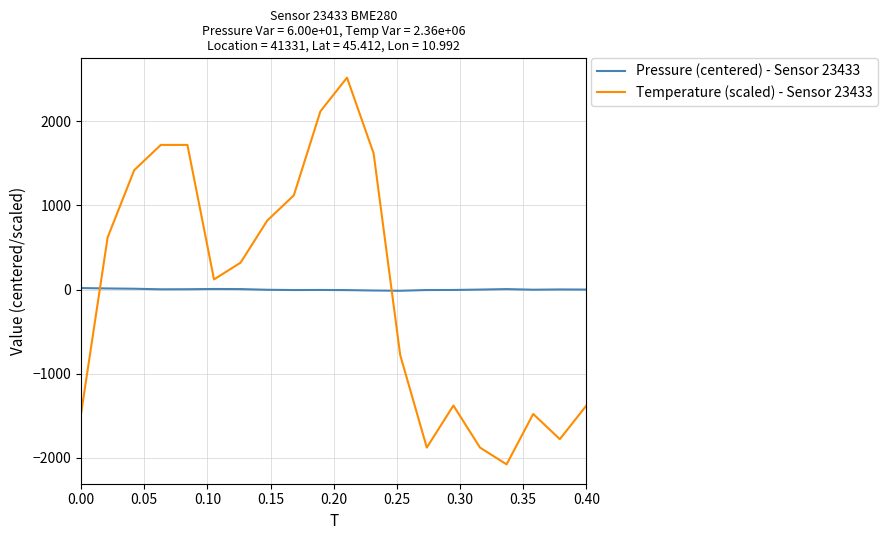

How many lines are shown in the chart?

2